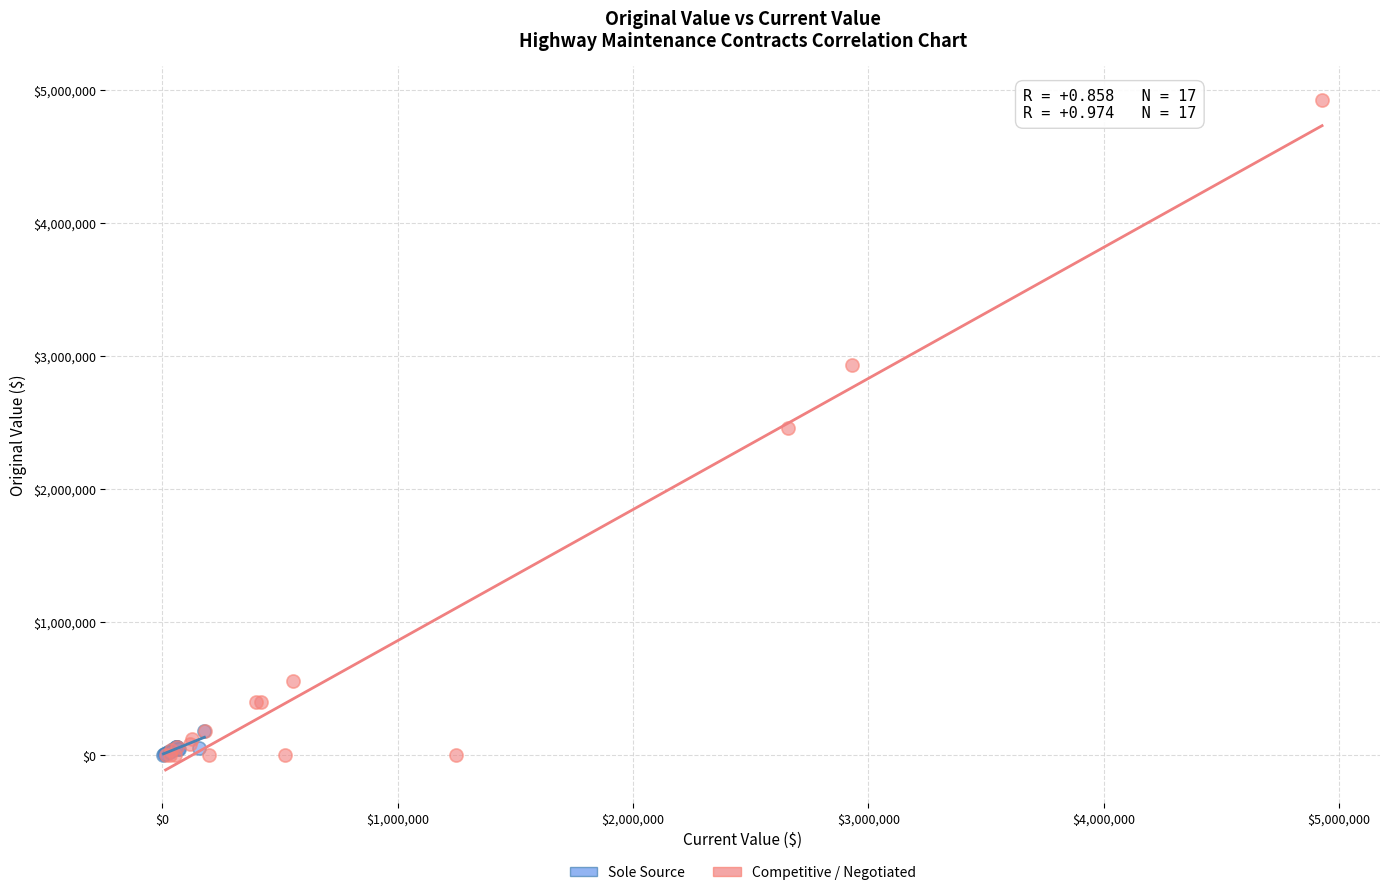

Which series reaches the maximum Y coordinate?

Competitive / Negotiated